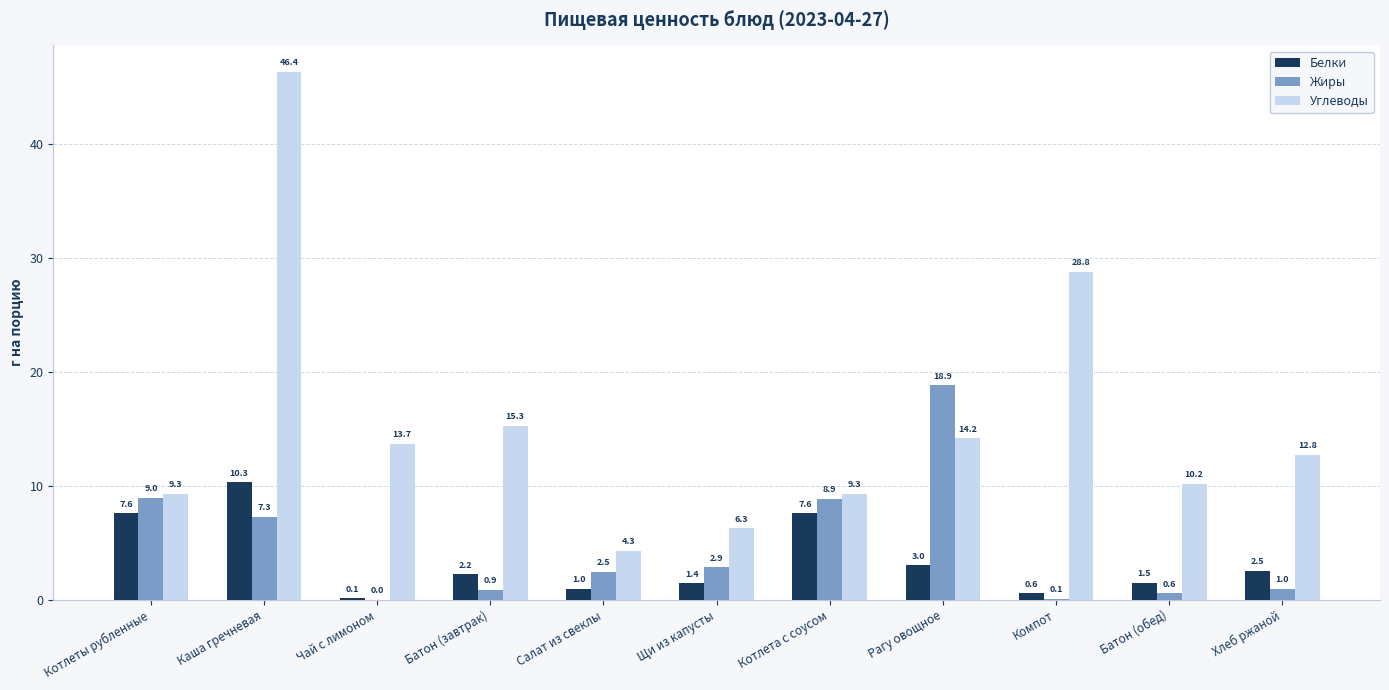

Where does the Углеводы series first go above 12?

Каша гречневая